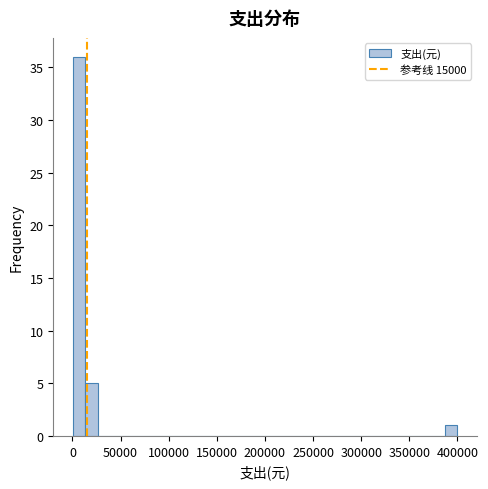

Read against the x-axis, roughly where is the centre of the tallest bar?

5000